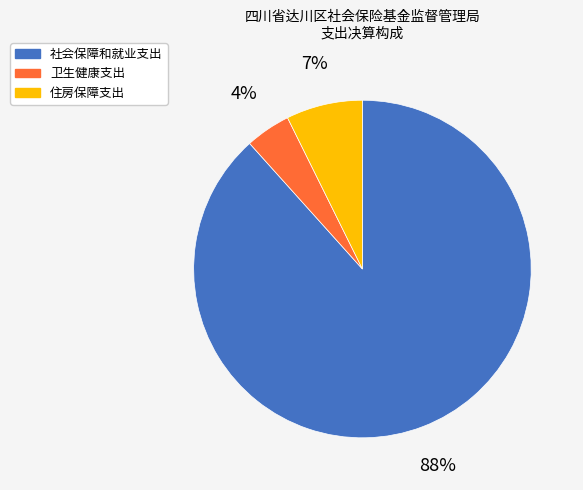

Is it true that 社会保障和就业支出 is 95% of the pie?

False